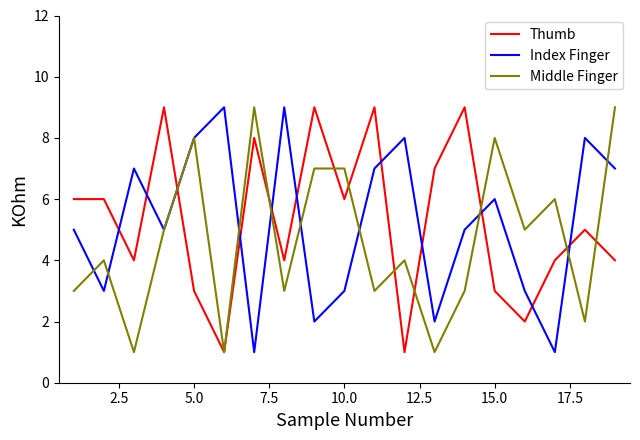

What is the highest value of the Index Finger series?

9